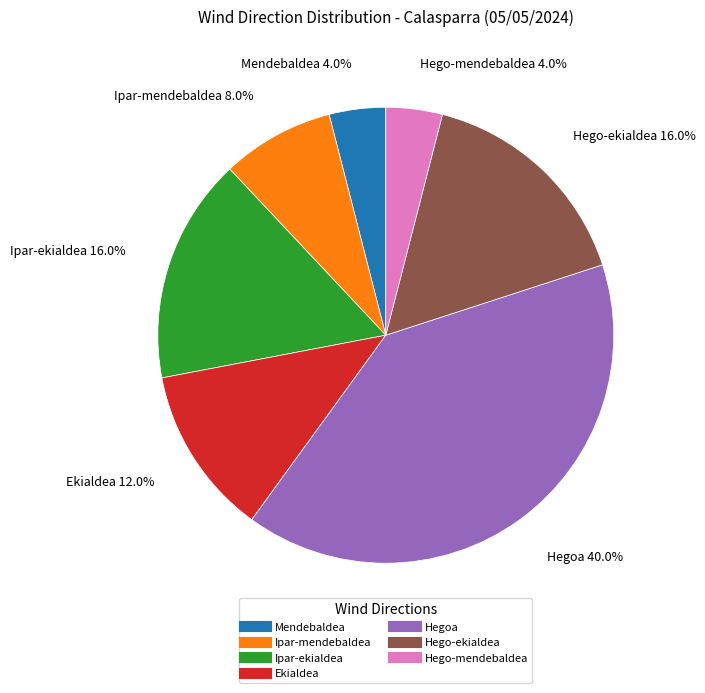

To the nearest percent, what is the average slice percentage?

14%